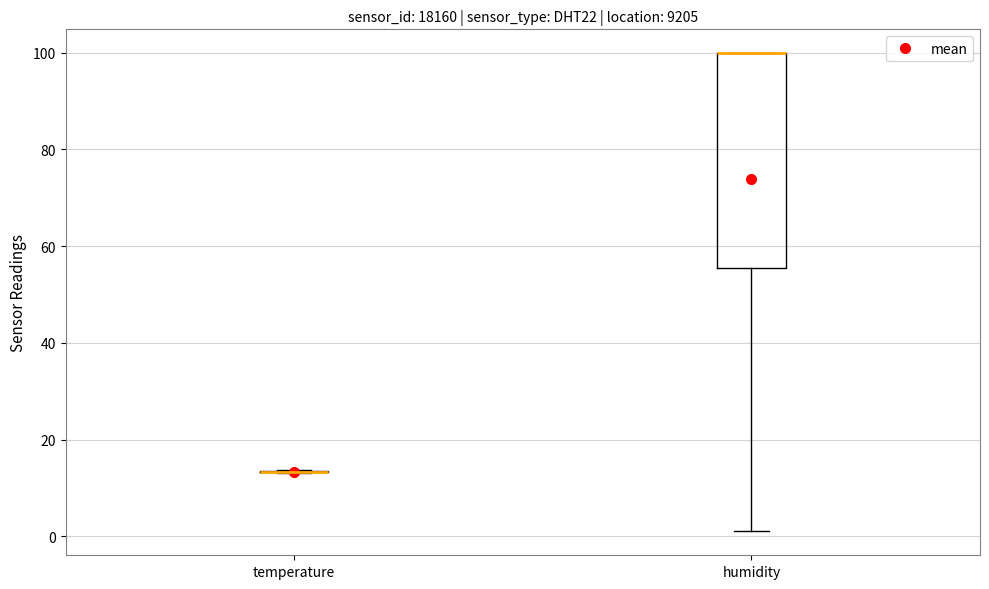

Reading left to right, transcribe this box plot: for each box, give where its median line is, the range the box spans, and where its two whiskers end, as read against the y-axis. The values are not printed on the chart, so give them approximately, as read against the axis.

temperature: box collapsed to a line at 14, whiskers 14 to 14
humidity: median 100 (drawn on the box's upper edge), box 56 to 100, whiskers 2 to 100